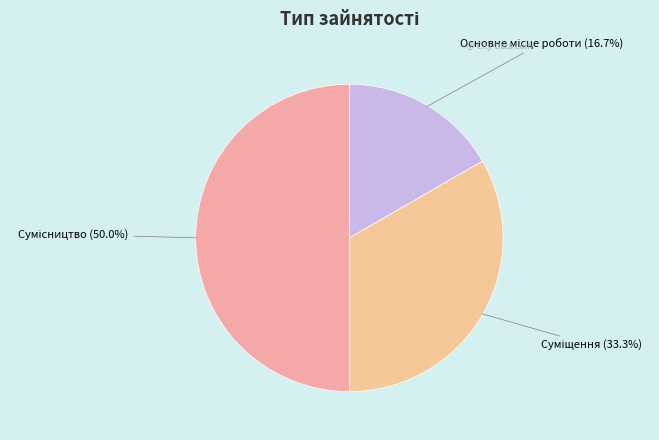

Rank the categories by value from lowest to highest.

Основне місце роботи, Суміщення, Сумісництво